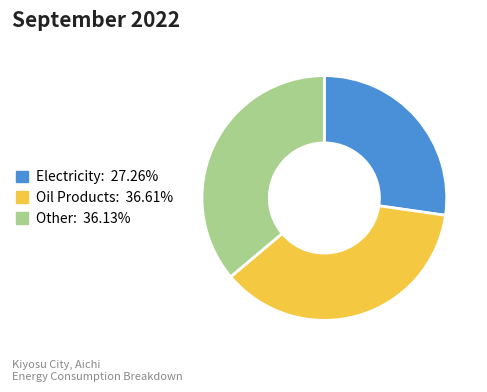

Is Electricity: 27.26% the majority of the pie?

No